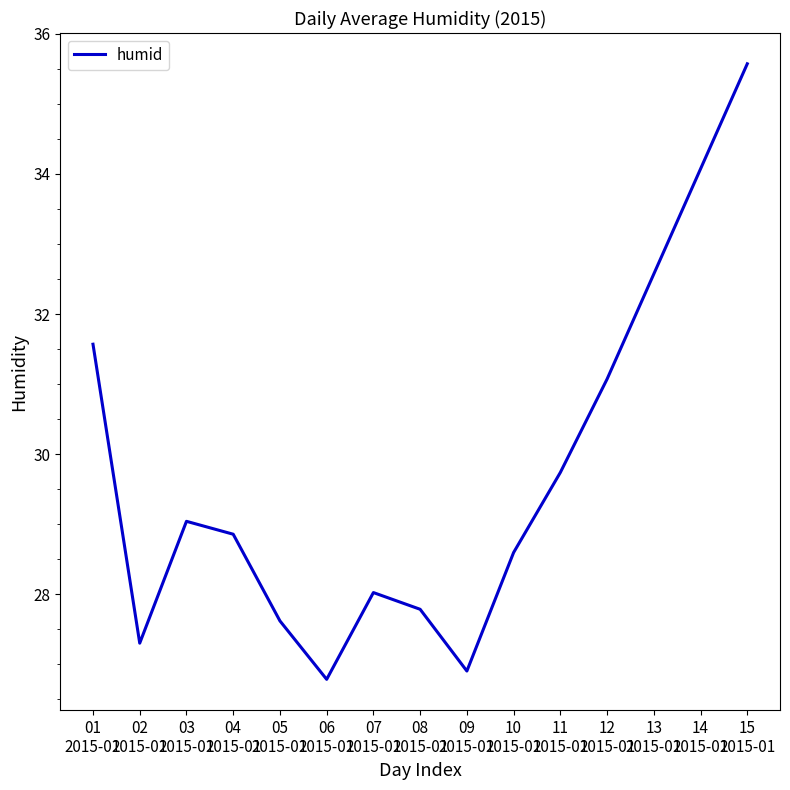

How many series are shown in this chart?

1